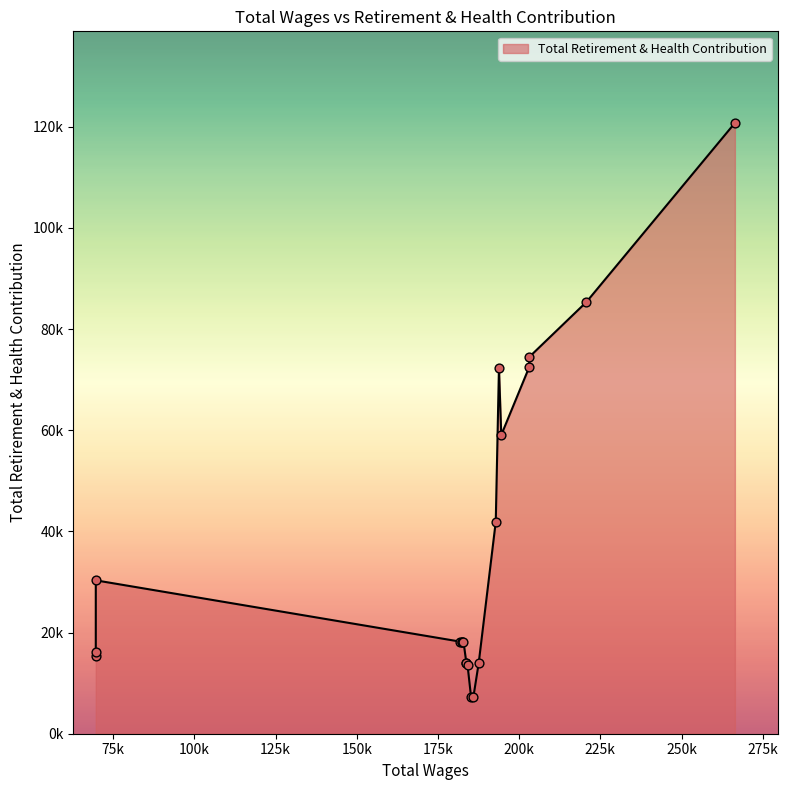

Approximately how many times larger is the value at 69667.0 compared to 182523.17?

1.7